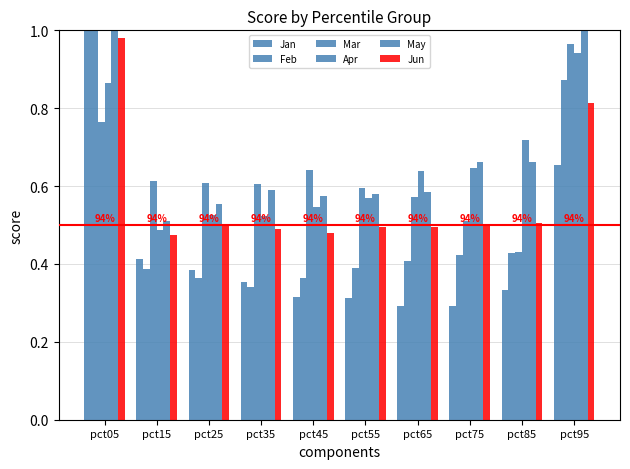

What is the value of the Feb bar at the 8th from the left?

0.4